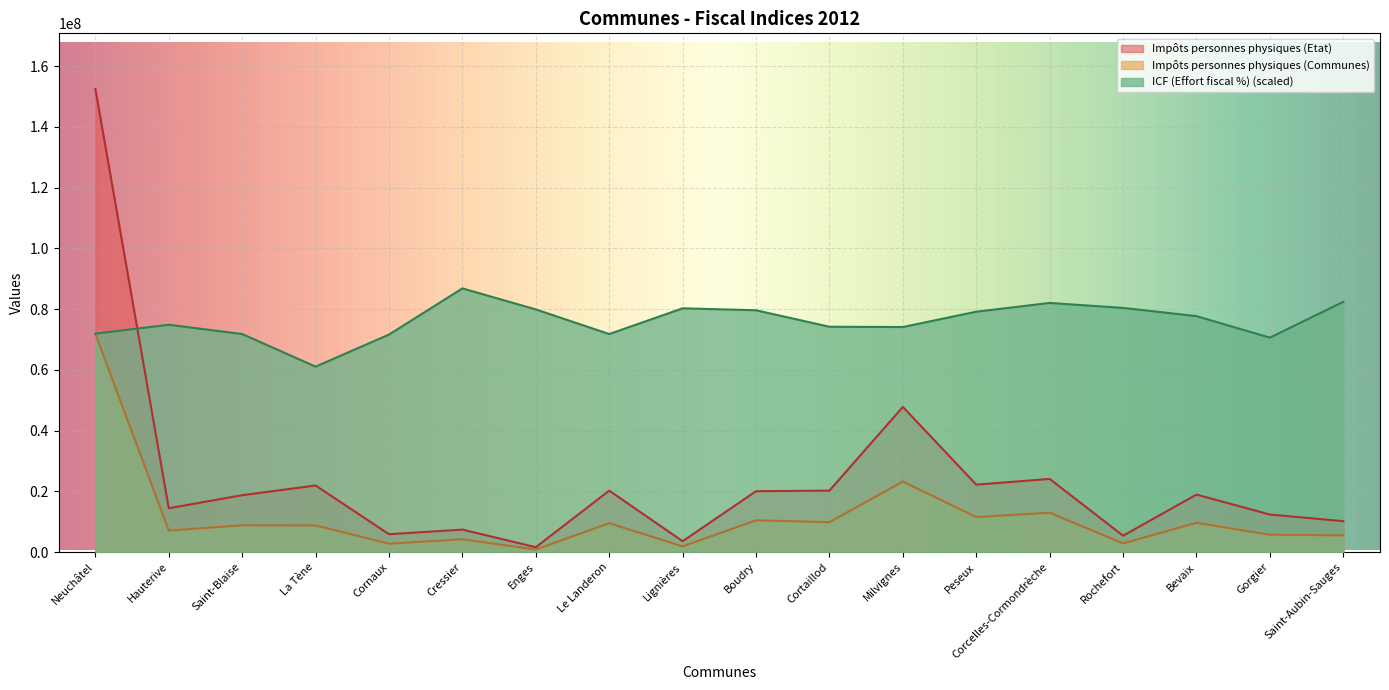

What is the minimum value for ICF (Effort fiscal %)?

61061116.1